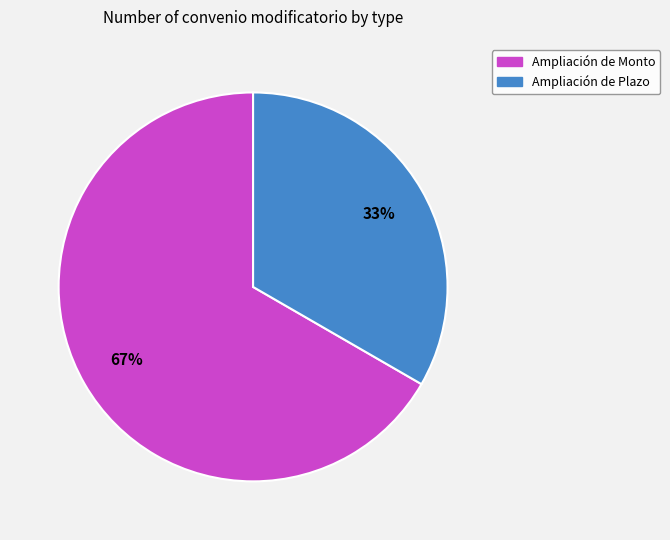

Approximately how many times larger is the value at Ampliación de Monto compared to Ampliación de Plazo?

2.0